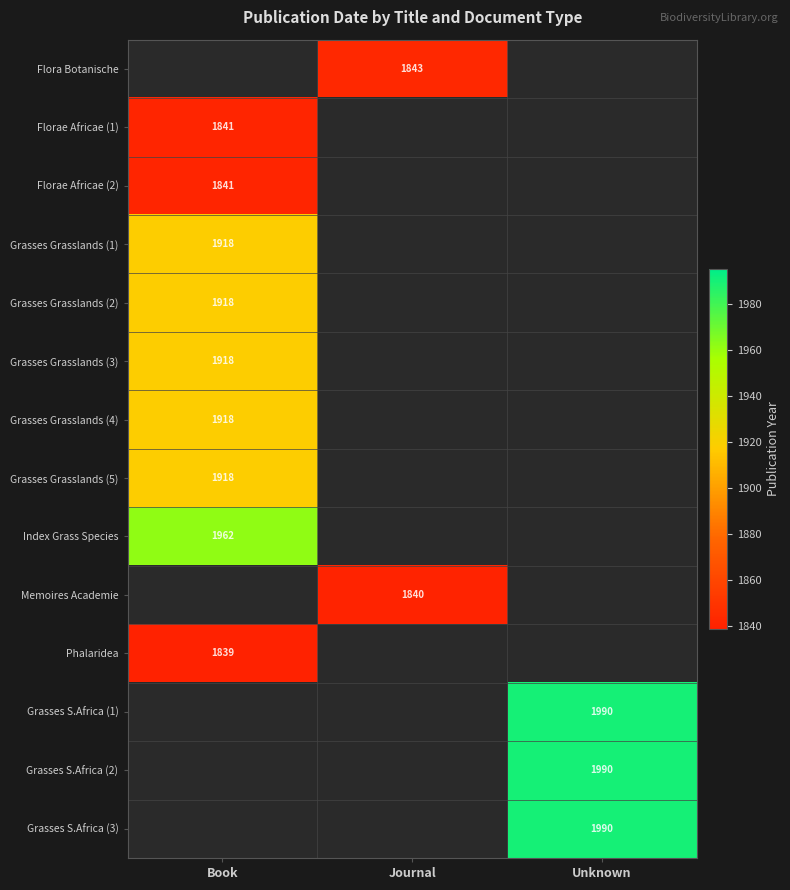

The Florae Africae (2) series shows 1841 at Book. True or false?

True